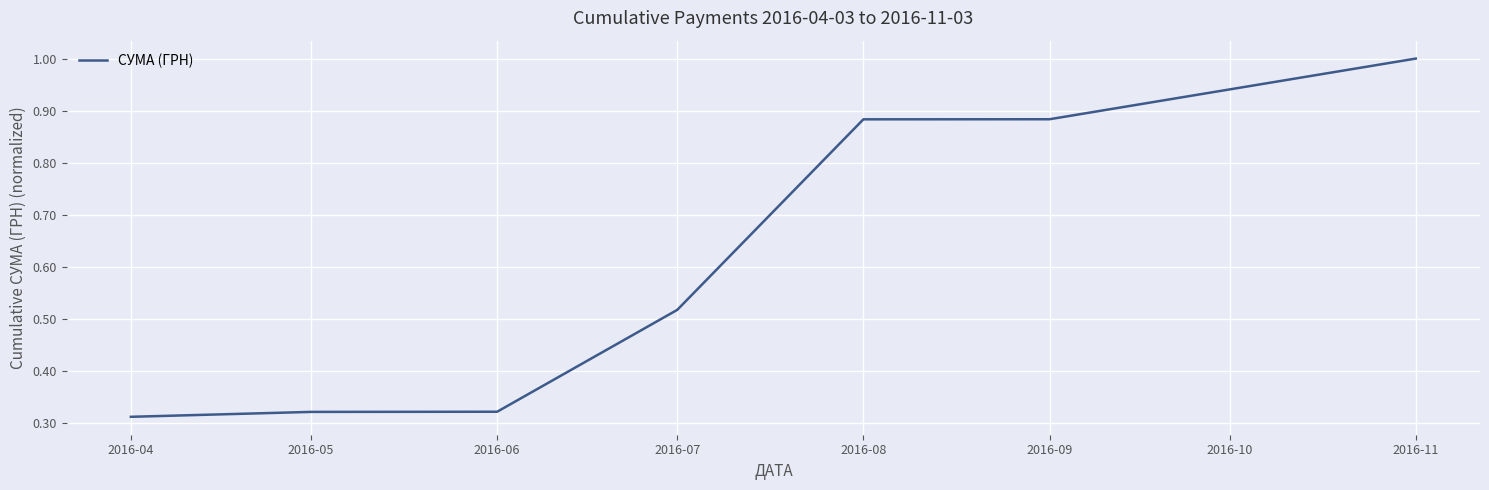

What is the difference between the second highest and second lowest values?

0.6